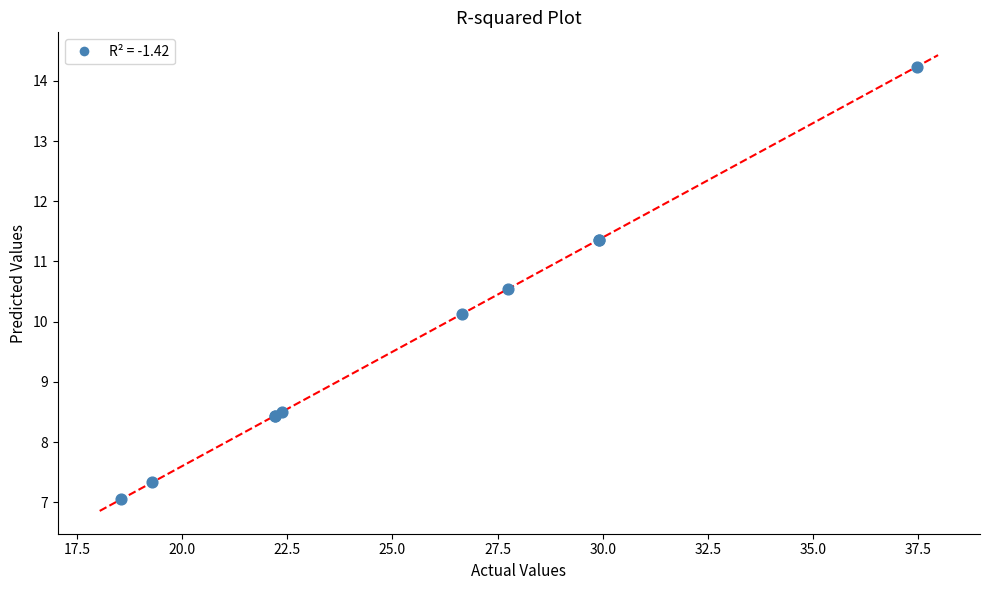

What Y value in the scatter plot is closest to 10?

10.1